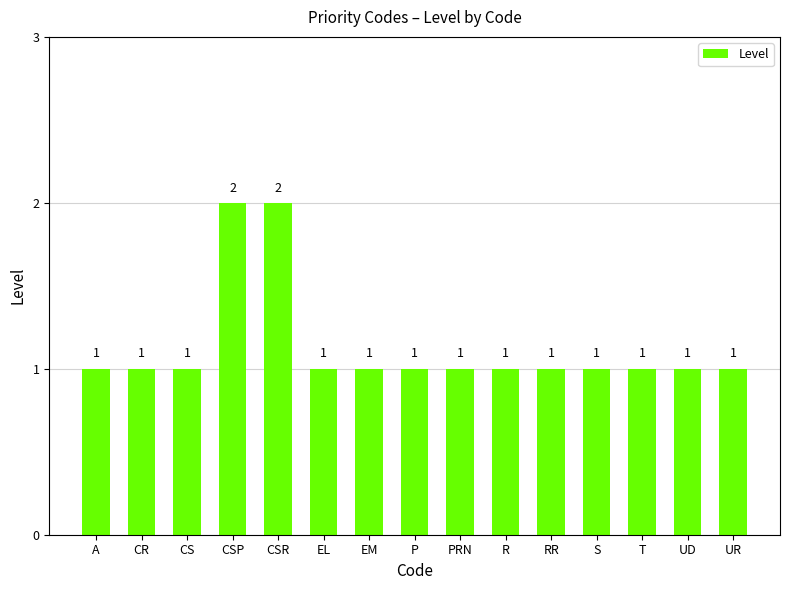

The value at UD is 1. True or false?

True